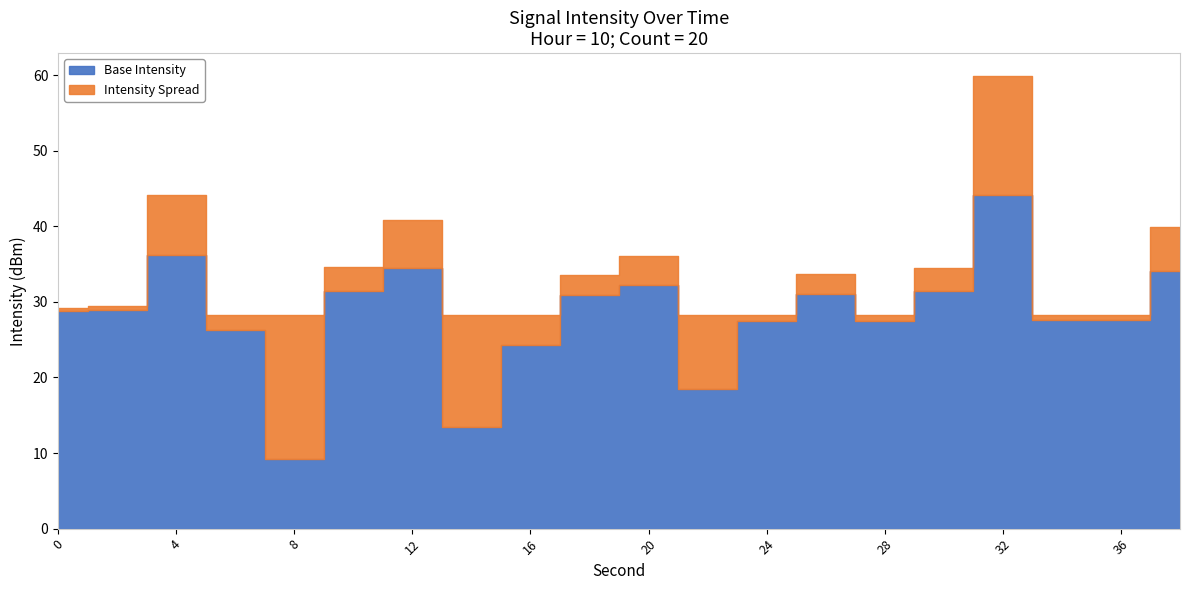

Where is the data nearest to the value -133?

24